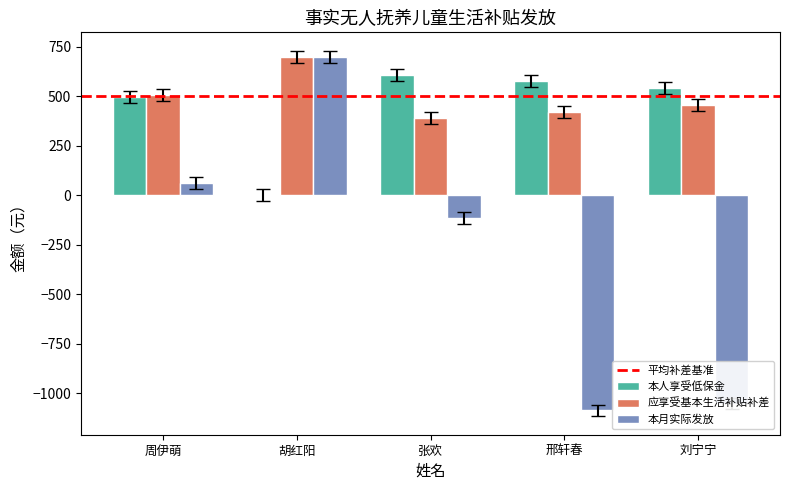

The value of 应享受基本生活补贴补差 at 邢轩春 is 422. True or false?

True